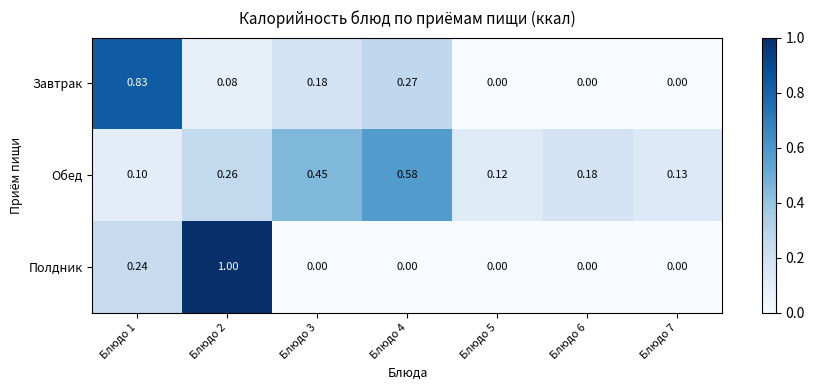

Which series changed the most between Блюдо 3 and Блюдо 6?

Обед